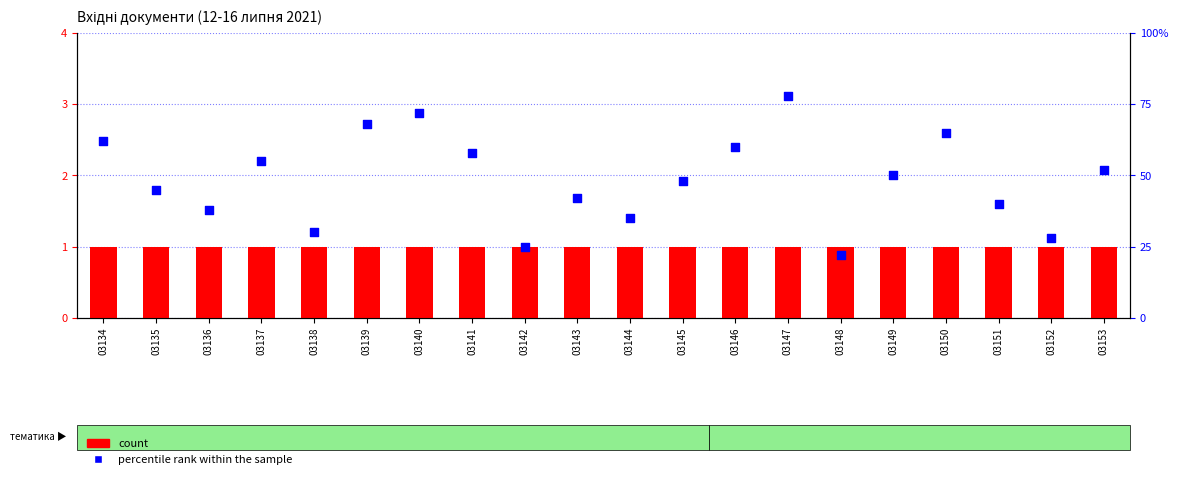

What are all the series names shown in the legend?

count, percentile rank within the sample